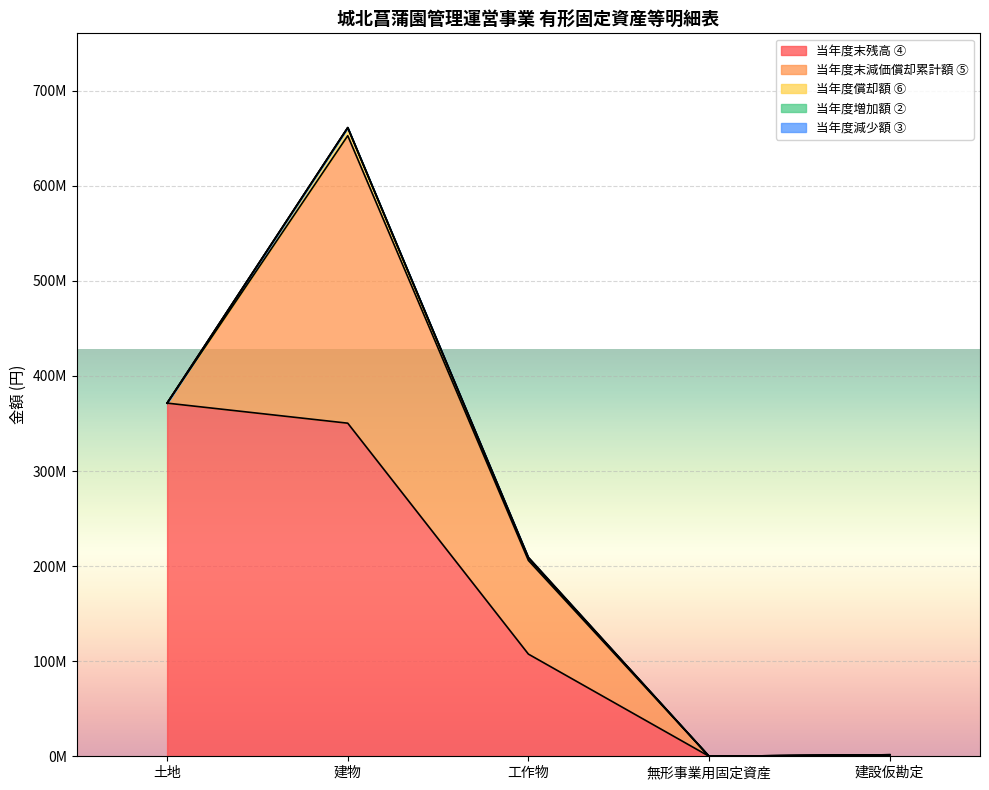

How many series are shown in this chart?

5